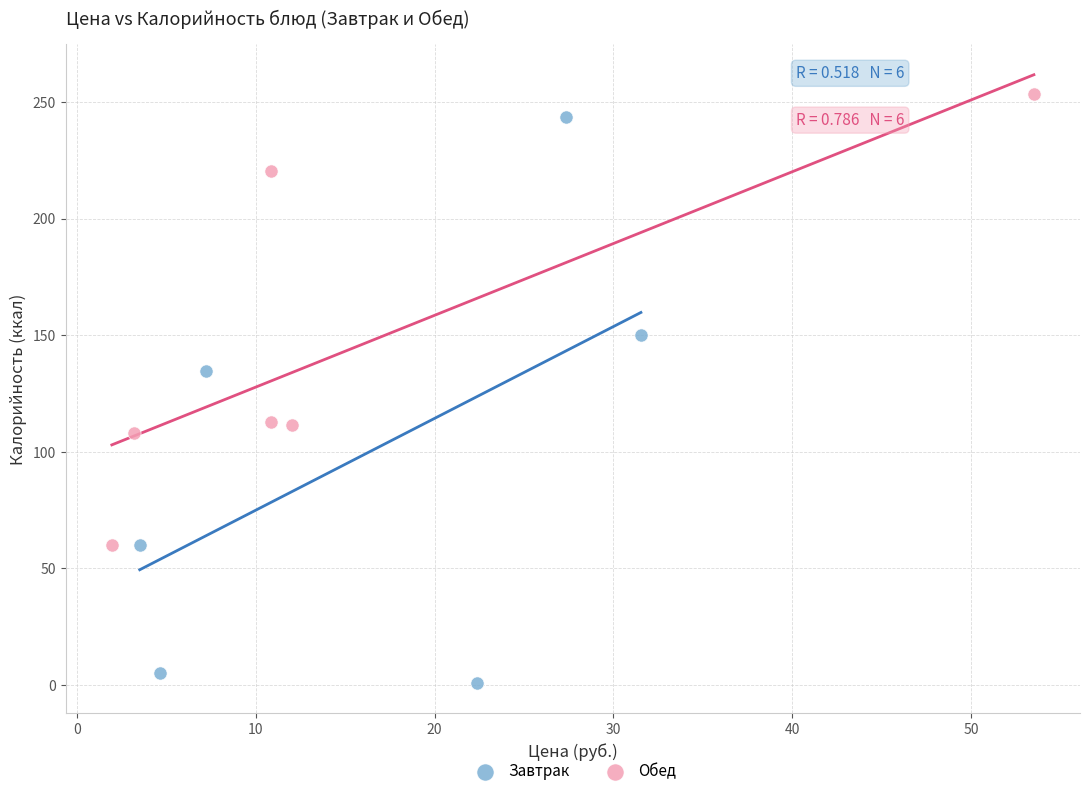

What are all the series names shown in the legend?

Завтрак, Обед